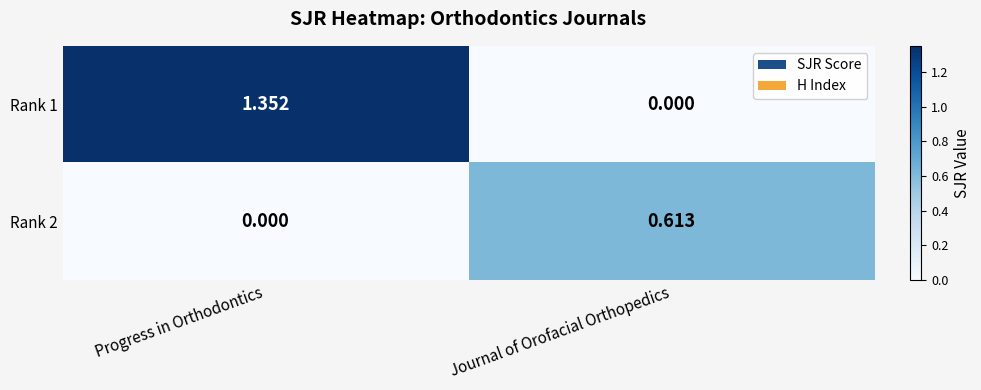

At which category is the sum across all series the highest?

Progress in Orthodontics